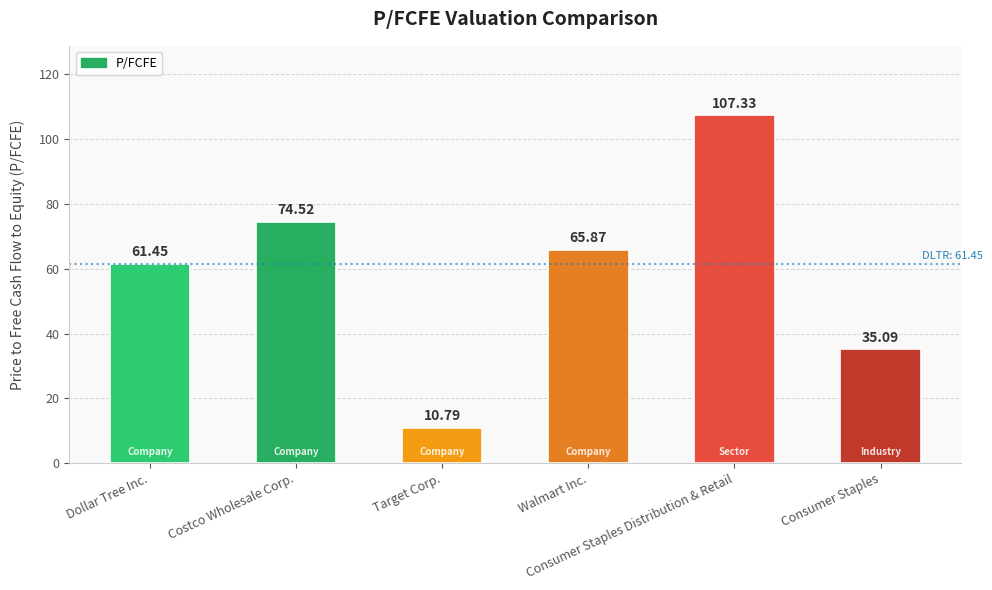

Rank the categories by value from highest to lowest.

Consumer Staples Distribution & Retail, Costco Wholesale Corp., Walmart Inc., Dollar Tree Inc., Consumer Staples, Target Corp.